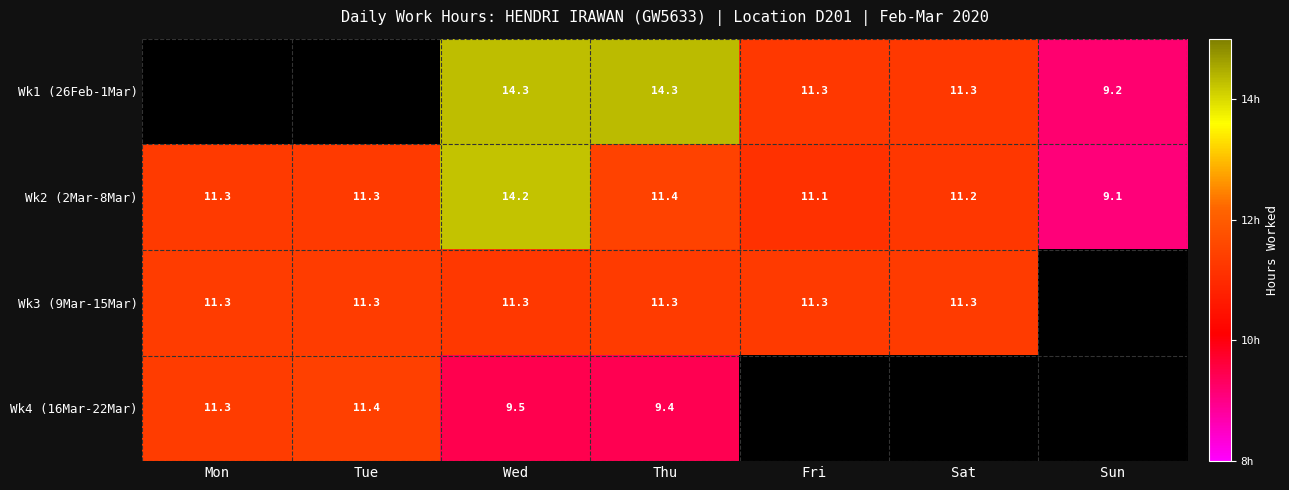

What is the approximate value of Wk2 (2Mar-8Mar) at Sun?

9.1